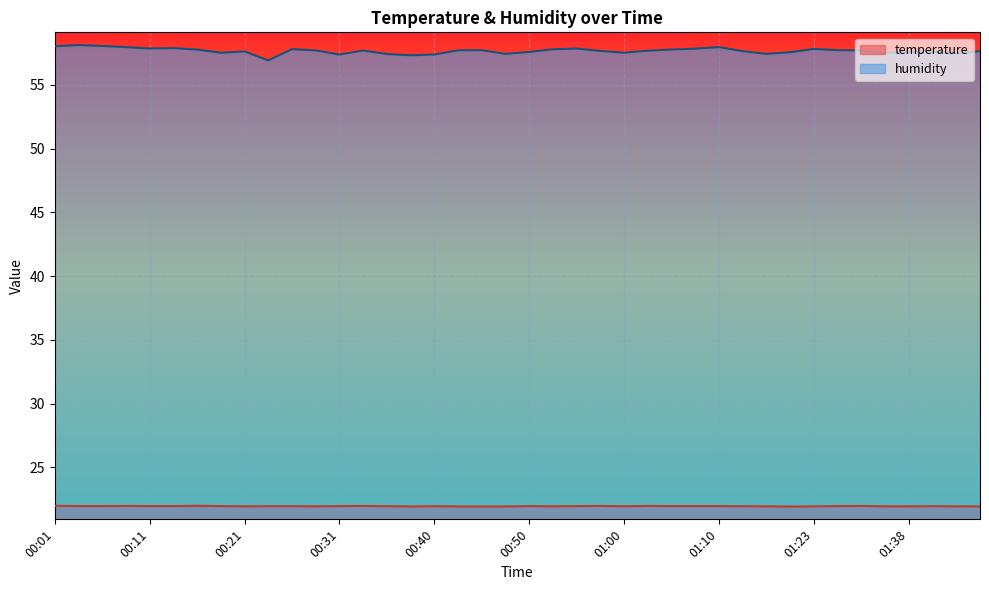

Reading left to right, transcribe all the data shown in this chart.

temperature: 00:01=22.0	00:04=22.0	00:06=22.0	00:09=22.0	00:11=22.0	00:14=22.0	00:16=22.0	00:18=22.0	00:21=21.9	00:23=22.0	00:26=22.0	00:28=21.9	00:31=22.0	00:33=22.0	00:35=22.0	00:38=21.9	00:40=22.0	00:43=21.9	00:45=21.9	00:48=21.9	00:50=22.0	00:52=21.9	00:55=22.0	00:57=22.0	01:00=22.0	01:02=22.0	01:05=22.0	01:07=22.0	01:10=22.0	01:12=22.0	01:15=21.9	01:17=21.9	01:23=21.9	01:31=22.0	01:33=22.0	01:36=21.9	01:38=21.9	01:40=22.0	01:43=21.9	01:45=21.9
humidity: 00:01=58.0	00:04=58.1	00:06=58.0	00:09=58.0	00:11=57.9	00:14=57.9	00:16=57.8	00:18=57.5	00:21=57.6	00:23=56.9	00:26=57.8	00:28=57.7	00:31=57.4	00:33=57.7	00:35=57.4	00:38=57.3	00:40=57.4	00:43=57.7	00:45=57.7	00:48=57.4	00:50=57.6	00:52=57.8	00:55=57.9	00:57=57.7	01:00=57.5	01:02=57.7	01:05=57.8	01:07=57.8	01:10=58.0	01:12=57.6	01:15=57.4	01:17=57.6	01:23=57.8	01:31=57.7	01:33=57.7	01:36=57.5	01:38=57.6	01:40=57.6	01:43=57.5	01:45=57.6